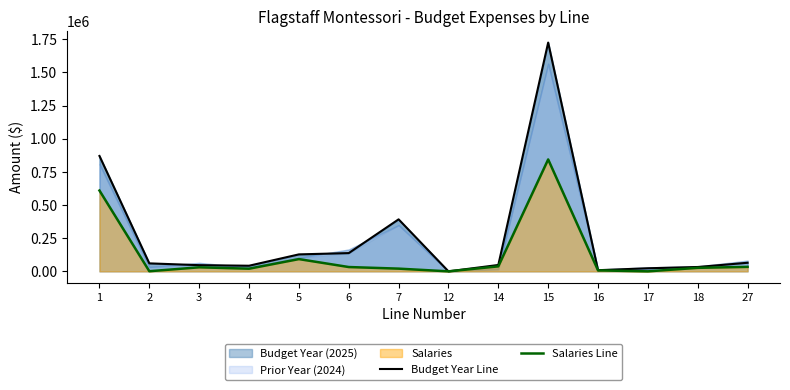

Reading left to right, extract all data points from this chart.

Budget Year Line: 1=869878	2=60177	3=46658	4=42340	5=127883	6=137620	7=392064	12=0	14=48083	15=1724703	16=8674	17=23264	18=32840	27=64778
Salaries Line: 1=609183	2=1000	3=30470	4=20000	5=92358	6=32526	7=20507	12=0	14=37603	15=843647	16=7234	17=0	18=26493	27=33727